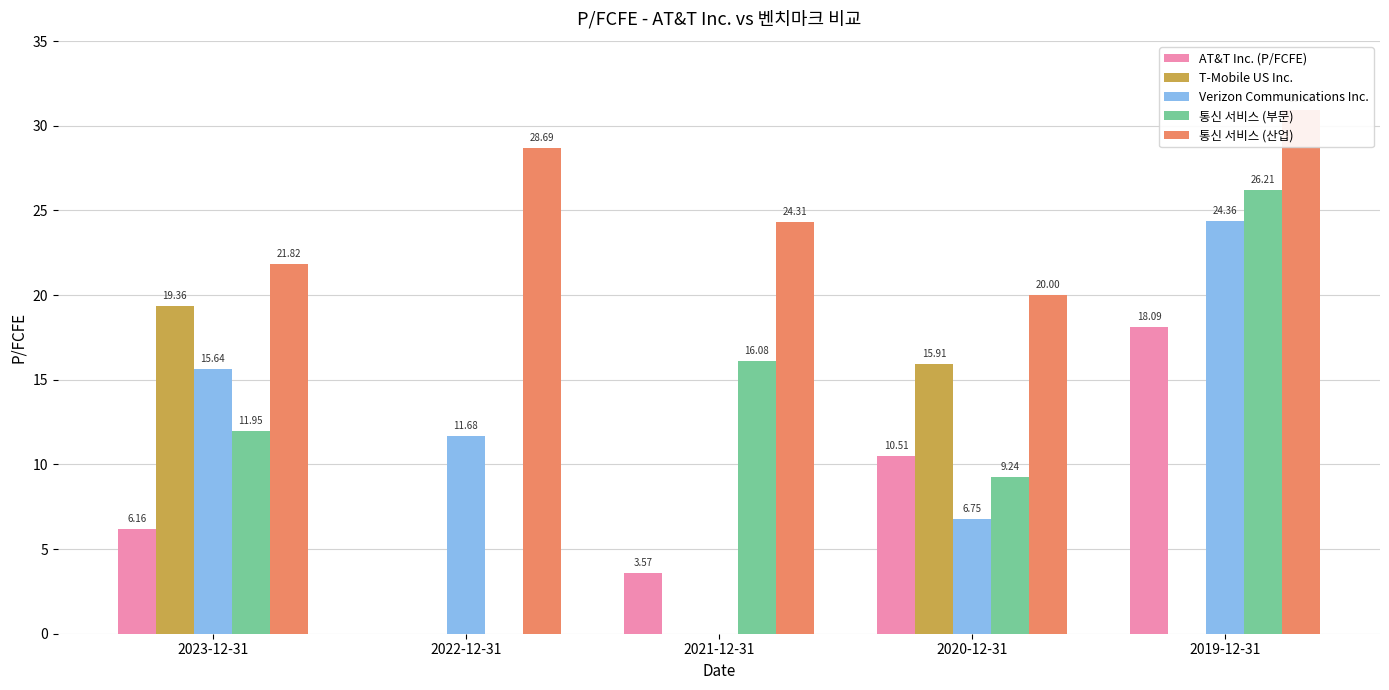

Reading left to right, what are all the values shown in this chart?

AT&T Inc. (P/FCFE): 6.2	0.0	3.6	10.5	18.1
T-Mobile US Inc.: 19.4	0.0	0.0	15.9	0.0
Verizon Communications Inc.: 15.6	11.7	0.0	6.8	24.4
통신 서비스 (부문): 11.9	0.0	16.1	9.2	26.2
통신 서비스 (산업): 21.8	28.7	24.3	20.0	31.0